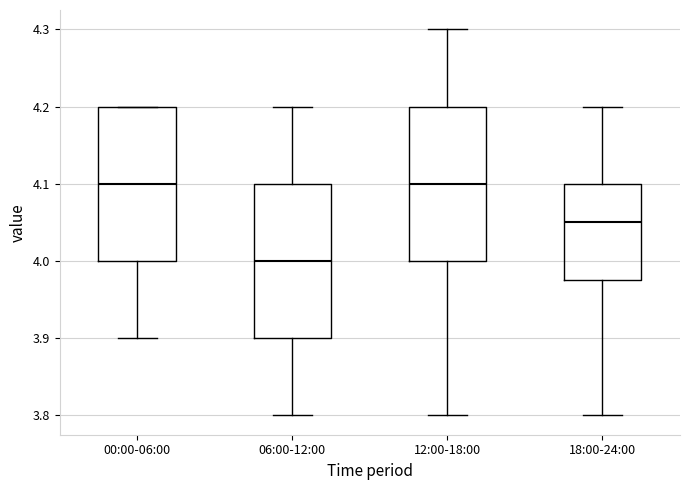

Reading left to right, read every box against the y-axis: the position of its median line, the range the box covers, and the ends of its whiskers. The values are not printed on the chart, so give them approximately, as read against the axis.

00:00-06:00: median 4.10, box 4.00 to 4.20, whiskers 3.90 to 4.20
06:00-12:00: median 4.00, box 3.90 to 4.10, whiskers 3.80 to 4.20
12:00-18:00: median 4.10, box 4.00 to 4.20, whiskers 3.80 to 4.30
18:00-24:00: median 4.05, box 3.98 to 4.10, whiskers 3.80 to 4.20